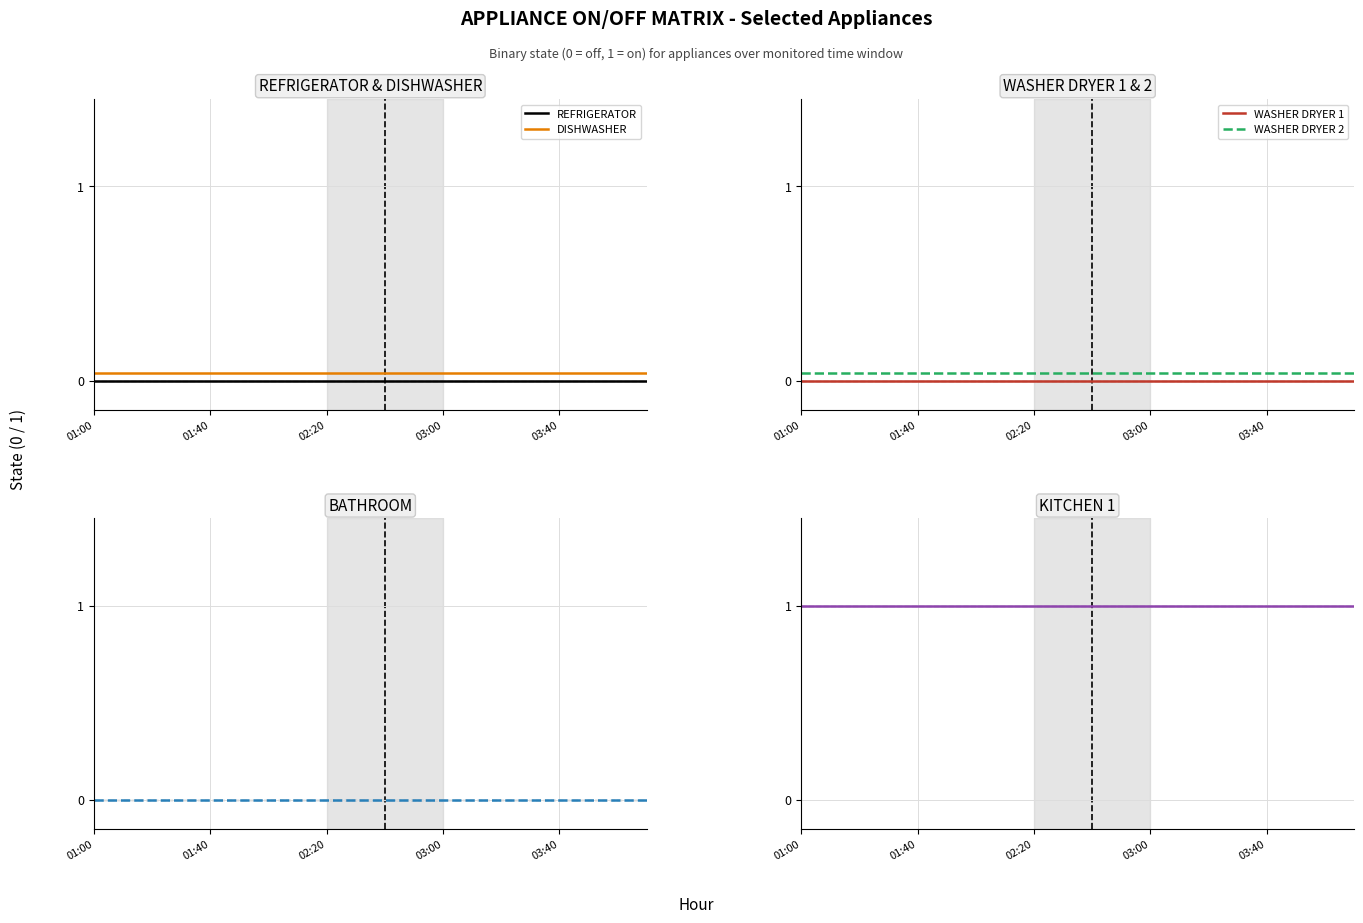

What is the label of the 2nd point from the left?

01:40